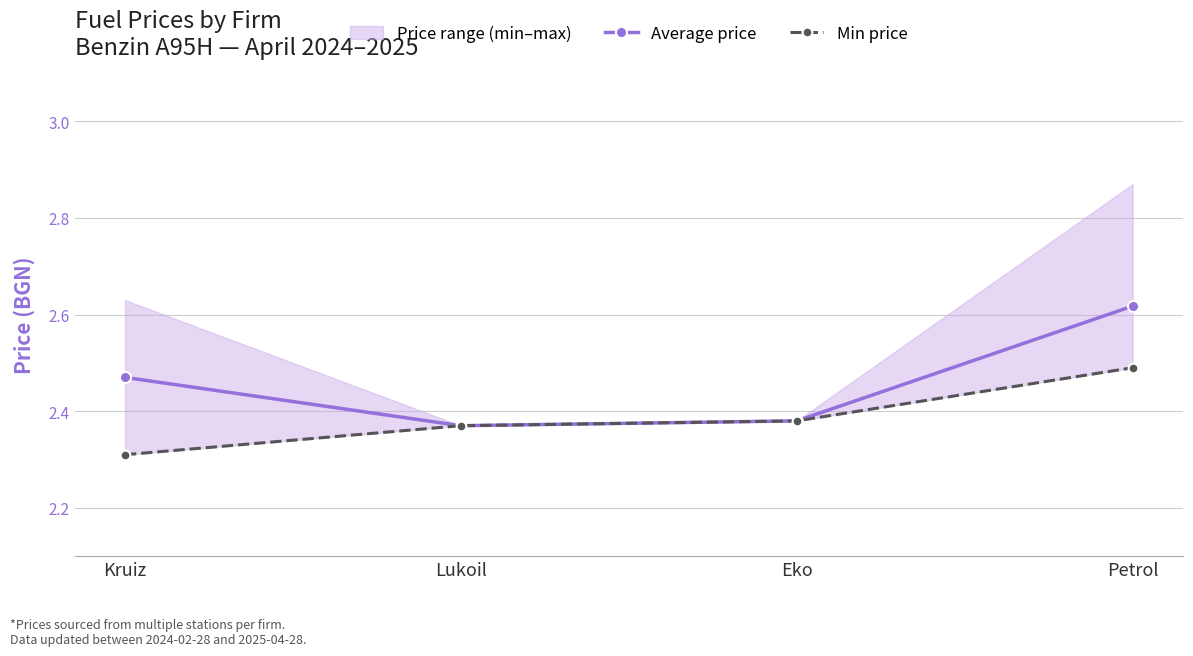

How many Min price values are between 2 and 3?

4